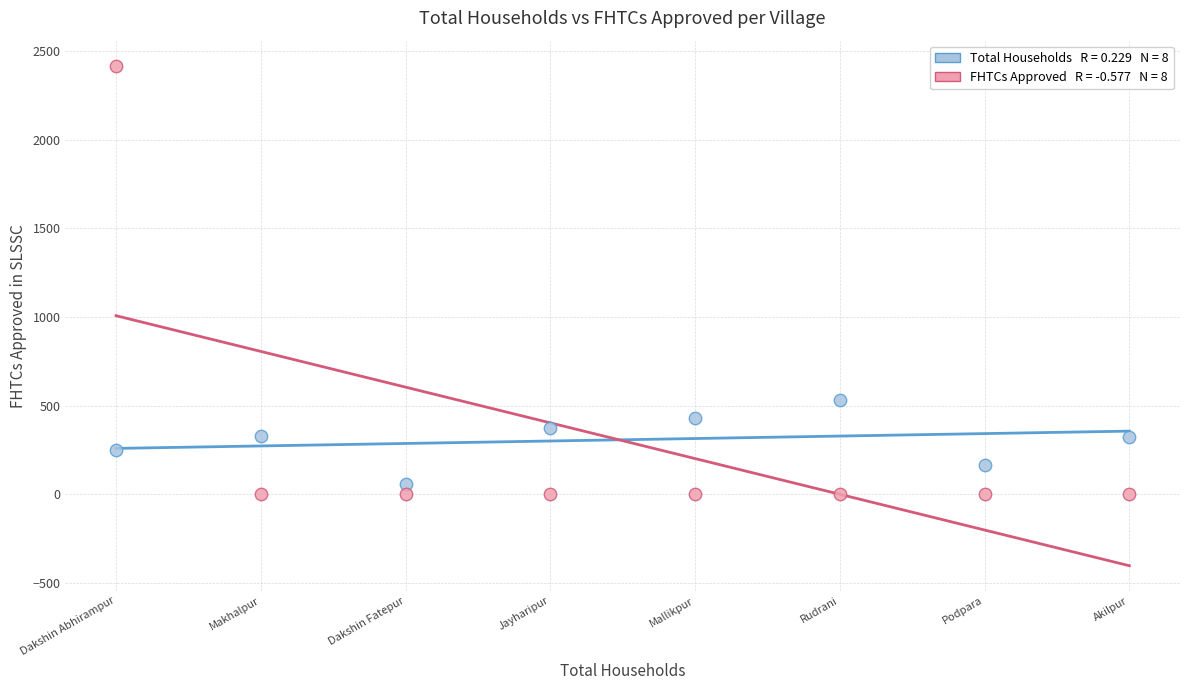

Across all data points, what is the range of Y values (max minus min)?

2417